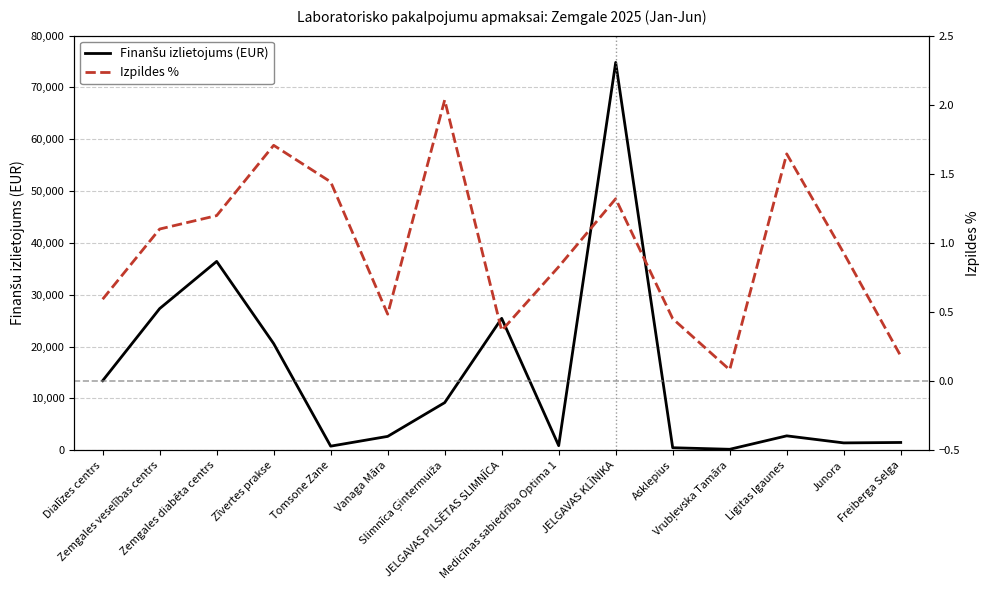

Reading left to right, what are all the values shown in this chart?

Finanšu izlietojums (EUR): Dialīzes centrs=13422.7	Zemgales veselības centrs=27332.2	Zemgales diabēta centrs=36436.4	Zīvertes prakse=20575.1	Tomsone Zane=790.1	Vanaga Māra=2674.1	Slimnīca Ģintermuiža=9186.3	JELGAVAS PILSĒTAS SLIMNĪCA=25450.7	Medicīnas sabiedrība Optima 1=885.6	JELGAVAS KLĪNIKA=74832.6	Asklepius=484.5	Vrubļevska Tamāra=186.1	Ligitas Igaunes=2777.7	Junora=1417.2	Freiberga Selga=1500.6
Izpildes %: Dialīzes centrs=0.6	Zemgales veselības centrs=1.1	Zemgales diabēta centrs=1.2	Zīvertes prakse=1.7	Tomsone Zane=1.4	Vanaga Māra=0.5	Slimnīca Ģintermuiža=2.0	JELGAVAS PILSĒTAS SLIMNĪCA=0.4	Medicīnas sabiedrība Optima 1=0.8	JELGAVAS KLĪNIKA=1.3	Asklepius=0.5	Vrubļevska Tamāra=0.1	Ligitas Igaunes=1.6	Junora=0.9	Freiberga Selga=0.2